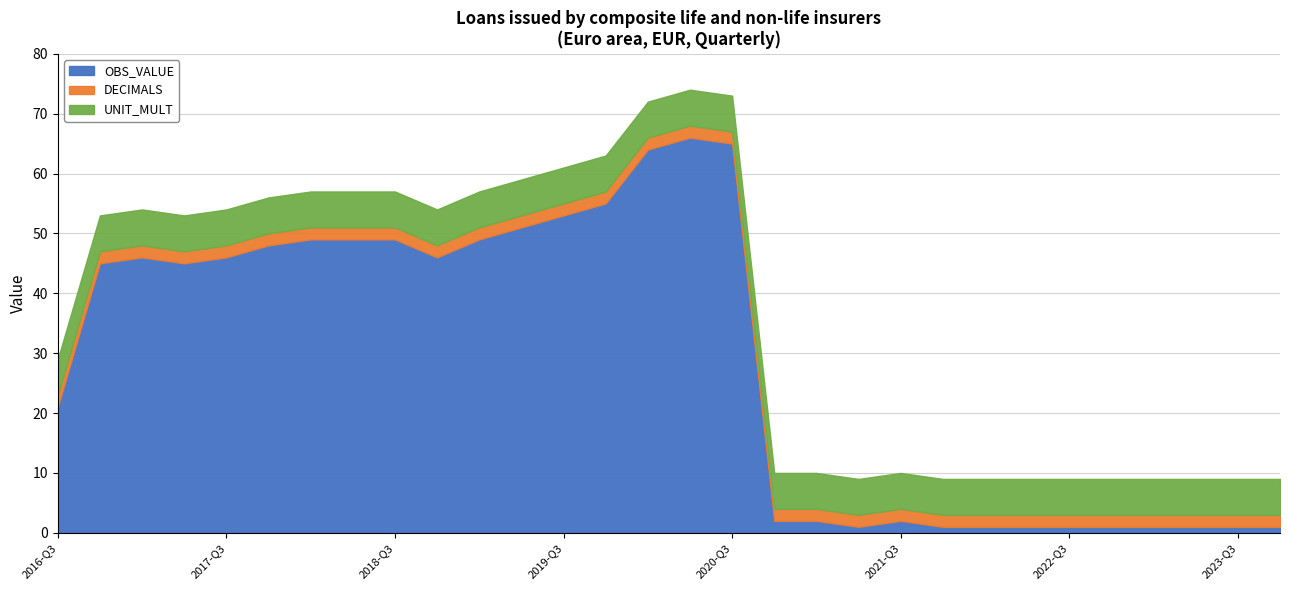

Which series has the largest total across all categories?

OBS_VALUE